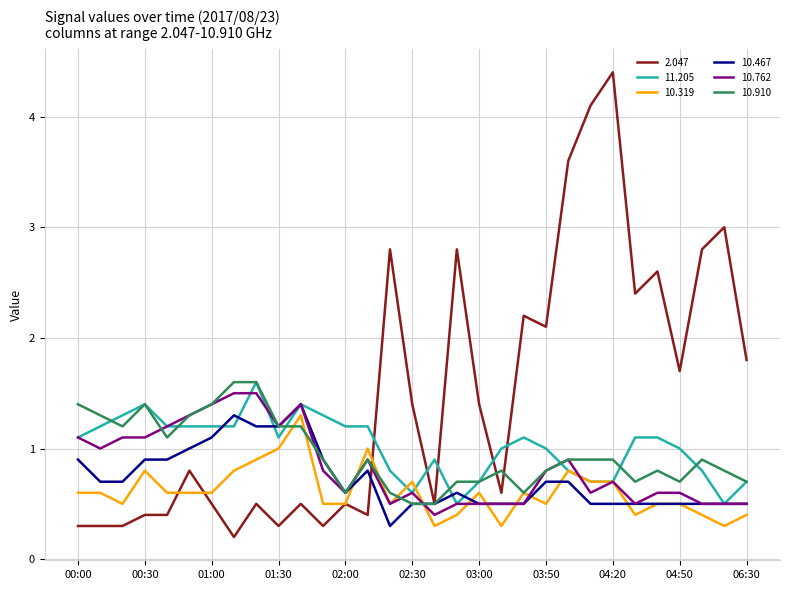

Which series has the largest total across all categories?

2.047